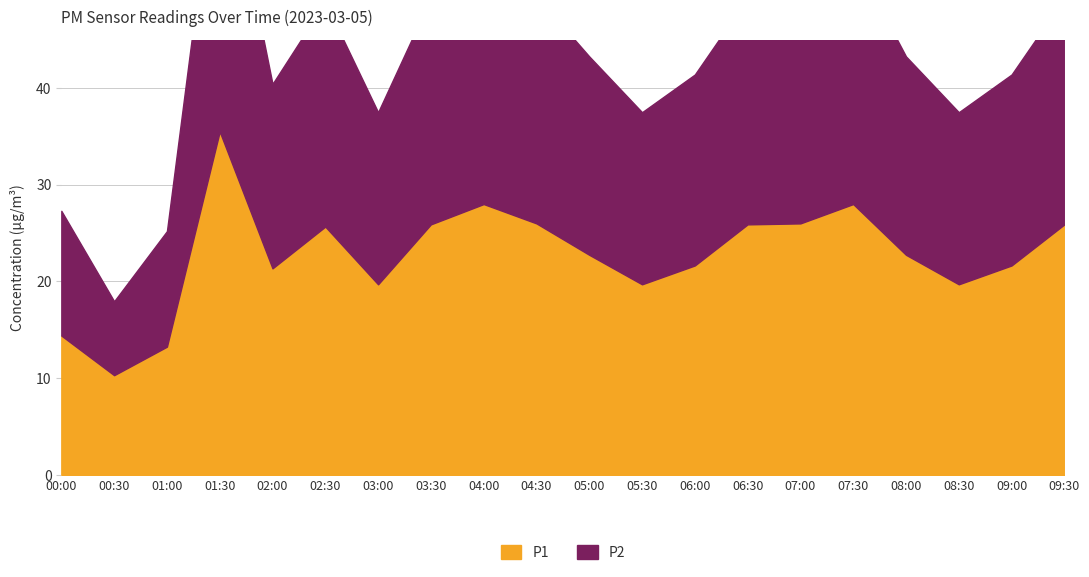

True or false: P2 has a value of 18.0 at 00:30.

True